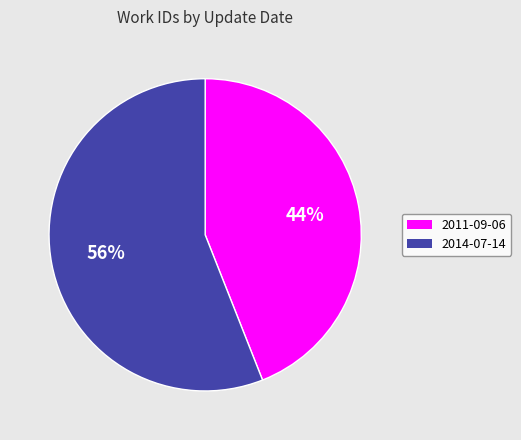

Which category accounts for the majority?

2014-07-14